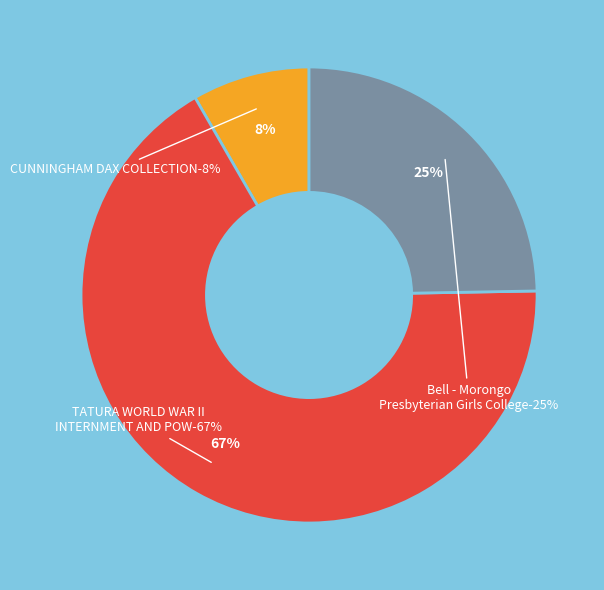

Is there any slice that represents more than half of the pie?

Yes